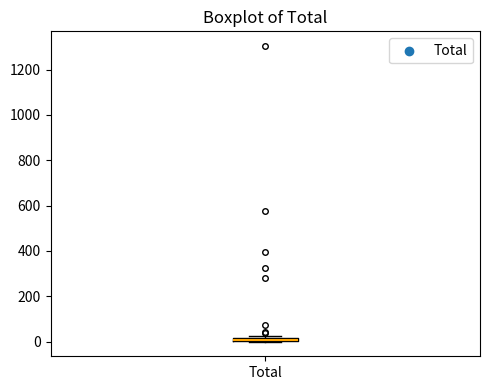

Where is the lower edge of the box for Total on the y-axis? The values are not printed on the chart, so give them approximately, as read against the axis.

0